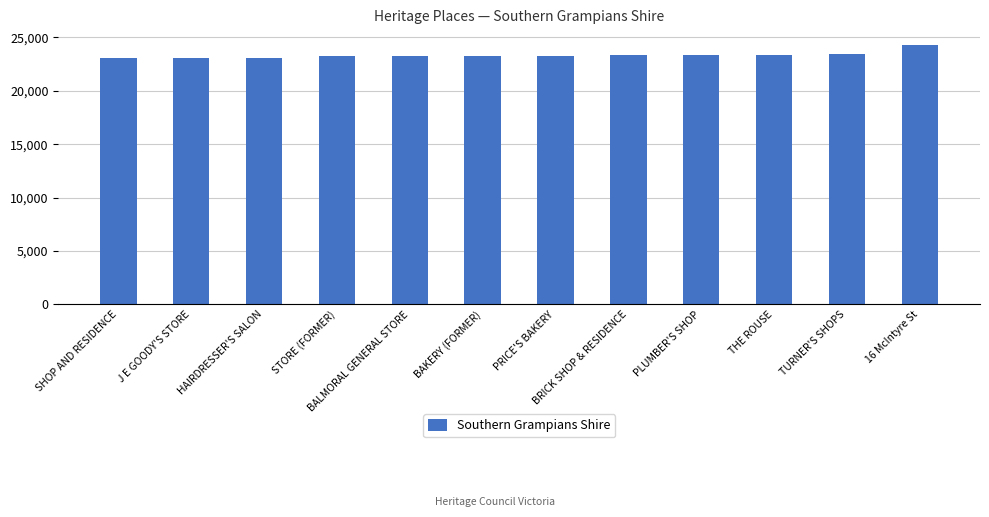

What is the difference between the values at PLUMBER'S SHOP and TURNER'S SHOPS?

119